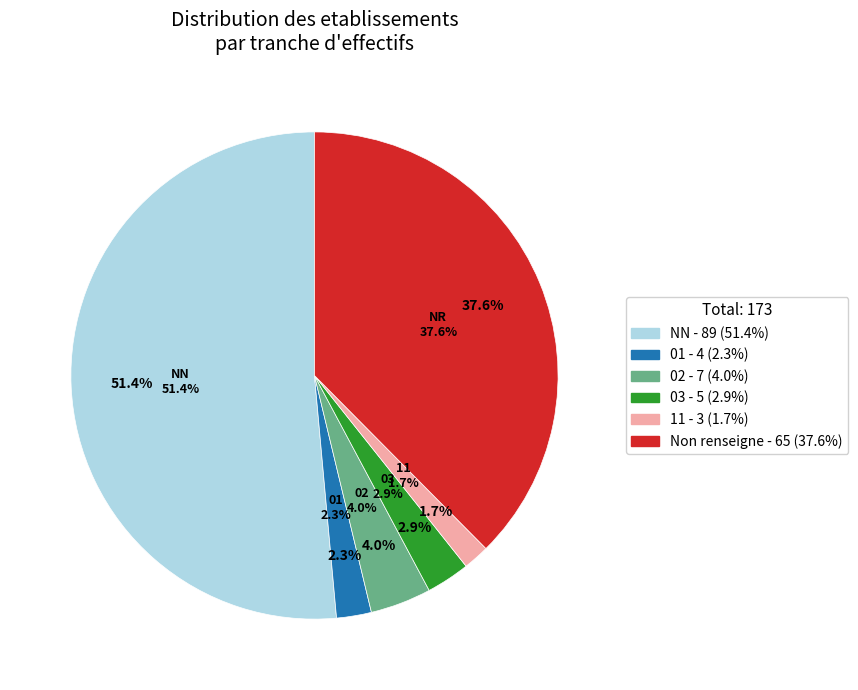

Which category has the biggest portion of the pie?

NN